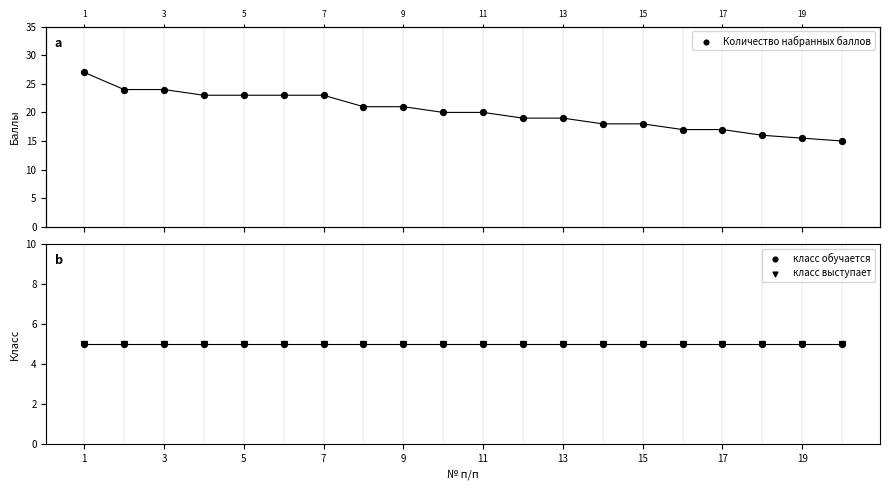

At how many categories does at least one series exceed 20?

9